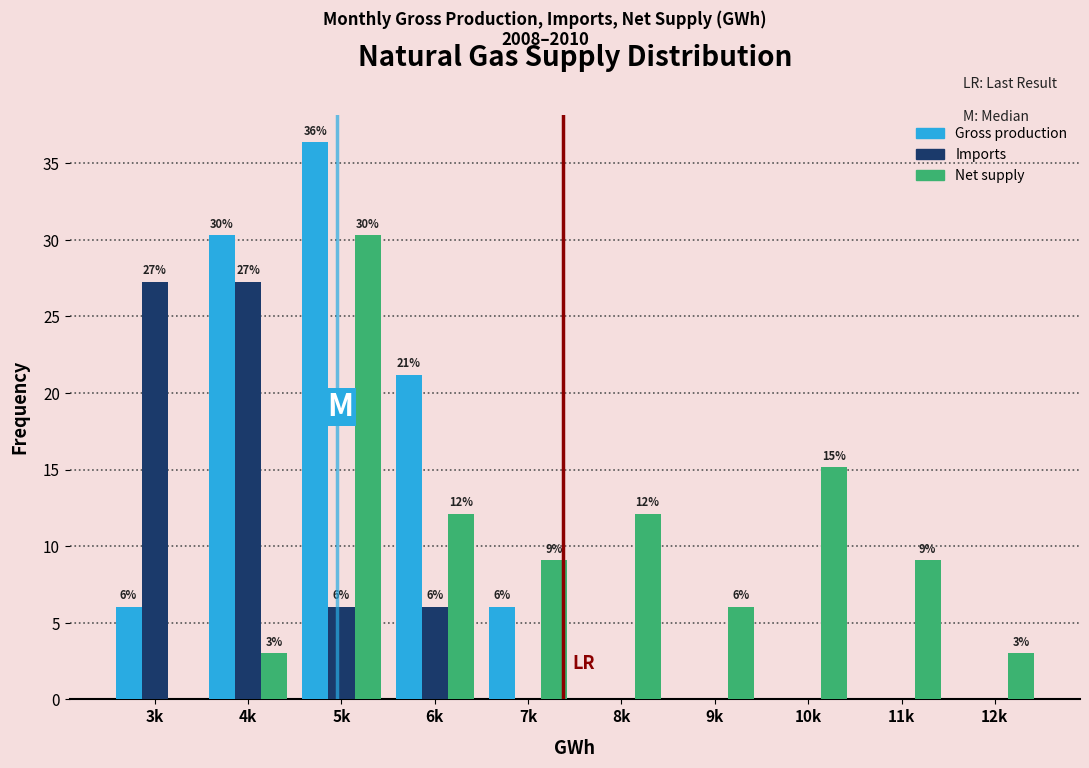

Are the bars horizontal?

No